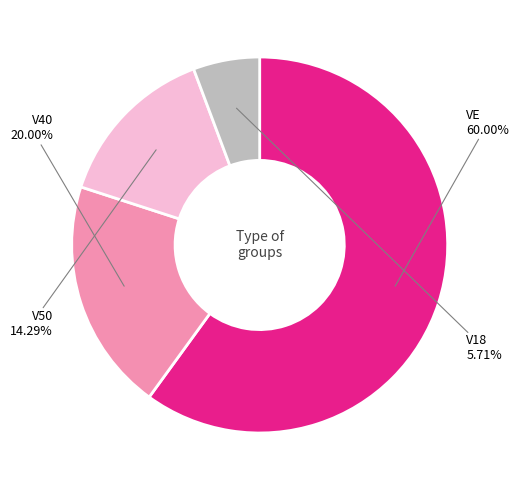

Is there a majority slice in this chart?

Yes